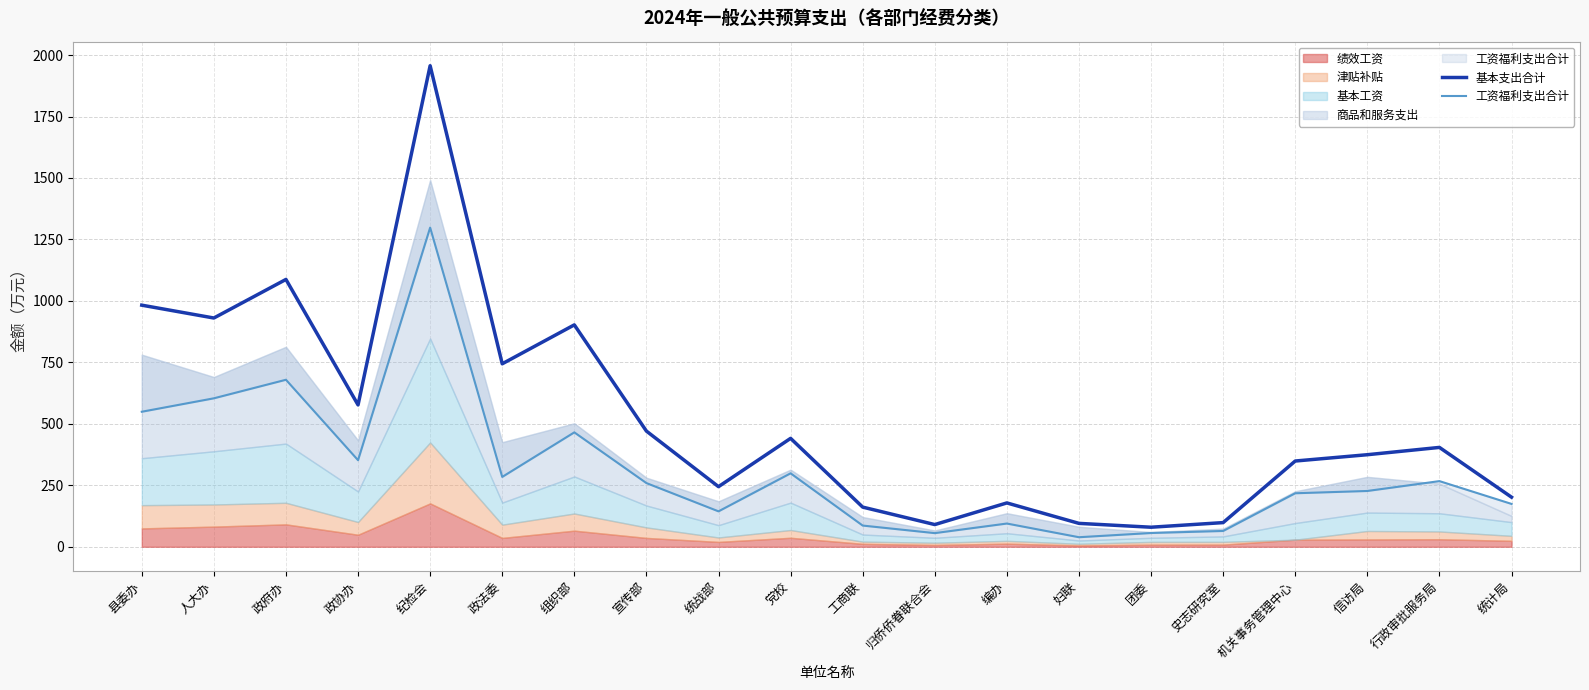

True or false: 基本支出合计 has a value of 374.6 at 统战部.

False